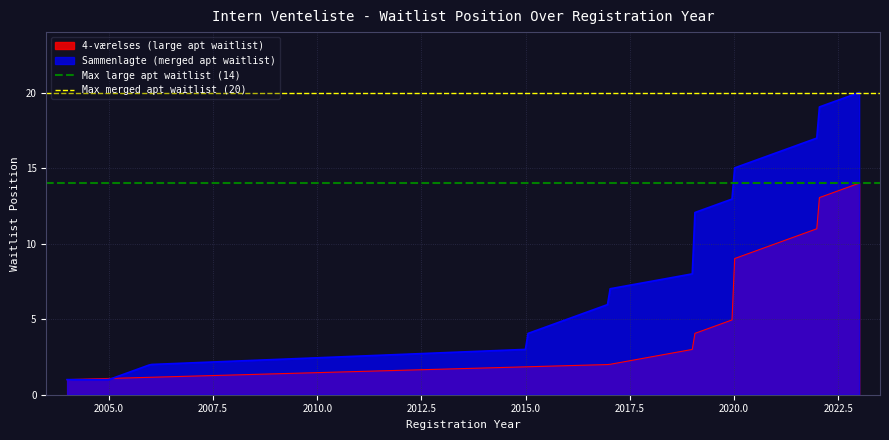

What is the minimum value for Sammenlagte (merged apt waitlist)?

1.0